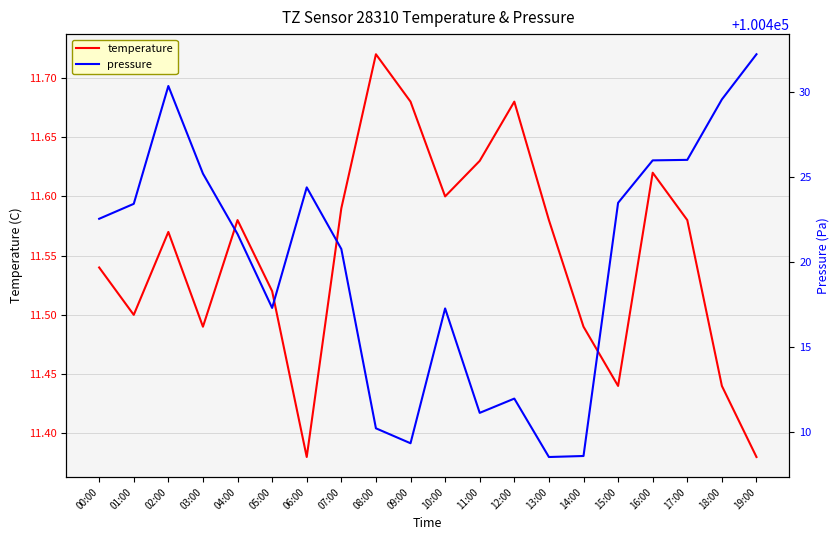

True or false: pressure has a value of 100417.3 at 10:00.

True